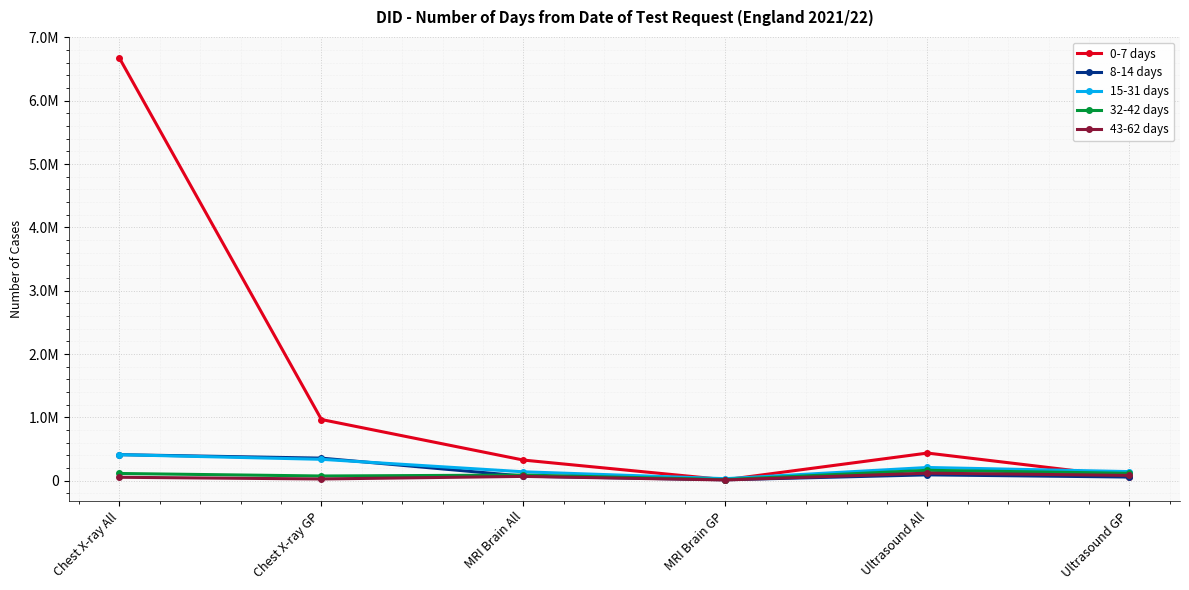

What is the difference between the highest and lowest values at MRI Brain GP?

20400